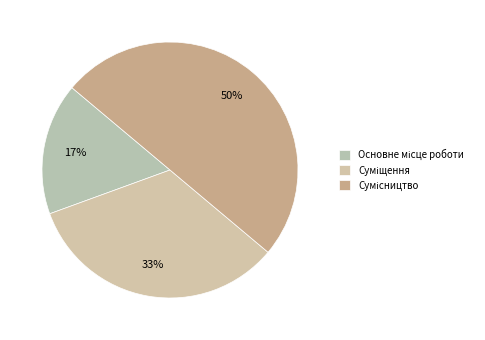

To the nearest percent, what portion does Основне місце роботи represent?

17%